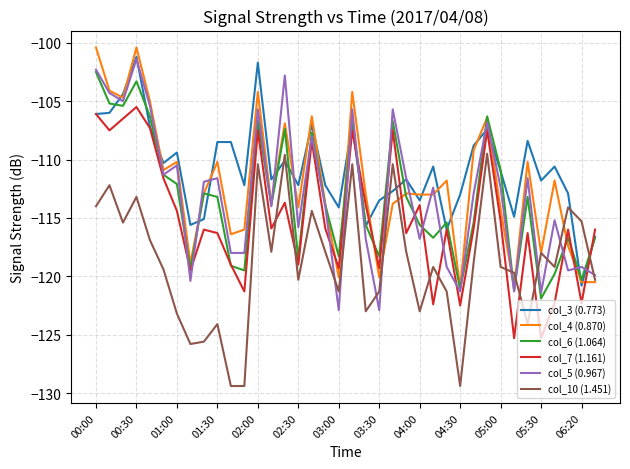

Which series has the largest total across all categories?

col_3 (0.773)